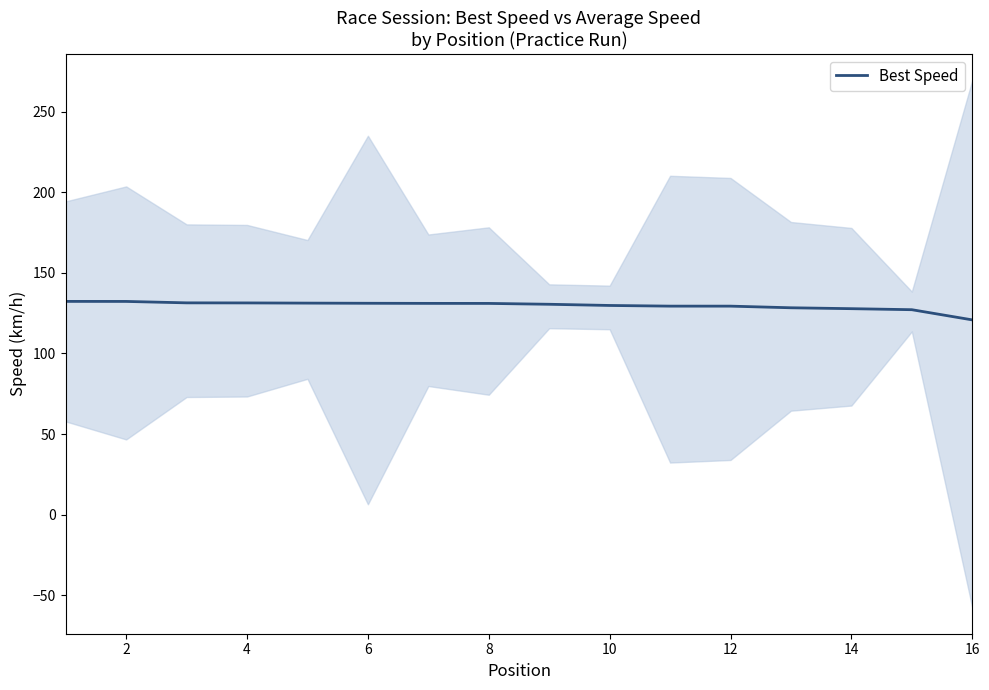

What is the maximum value for Best Speed?

132.3